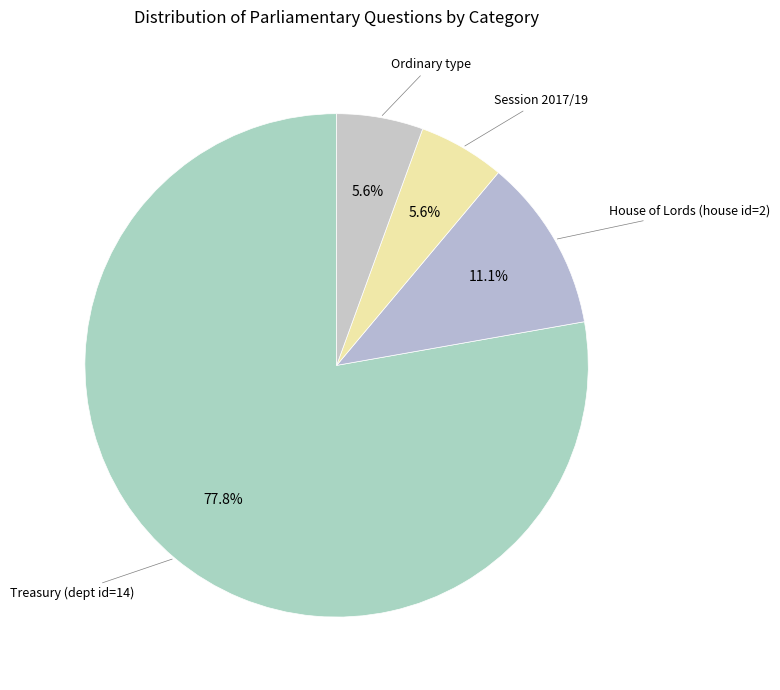

Which category has the biggest portion of the pie?

Treasury (dept id=14)